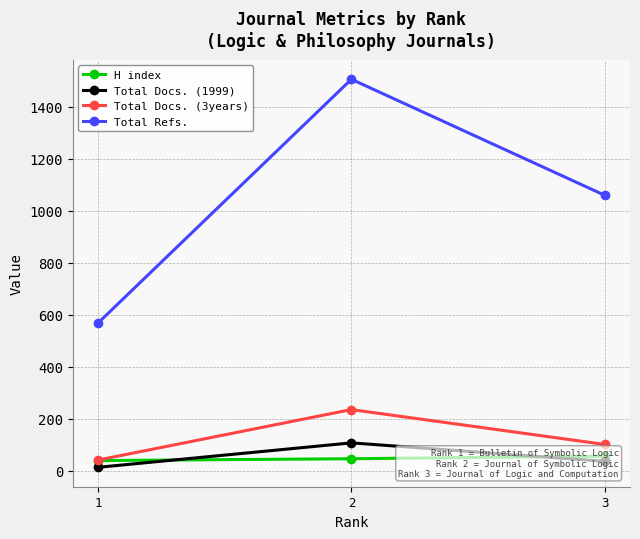

Is it true that Total Docs. (3years) equals 102 at 3?

True